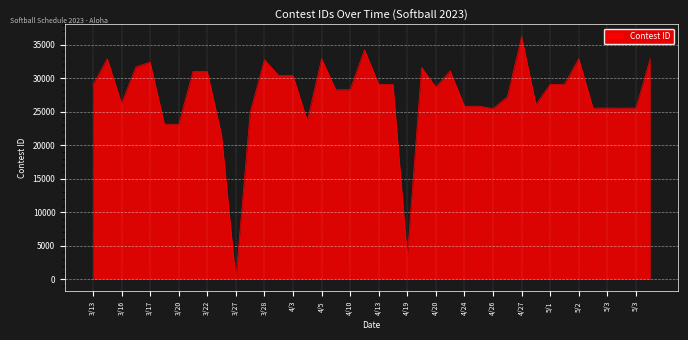

What is the maximum value shown in the chart?

36218